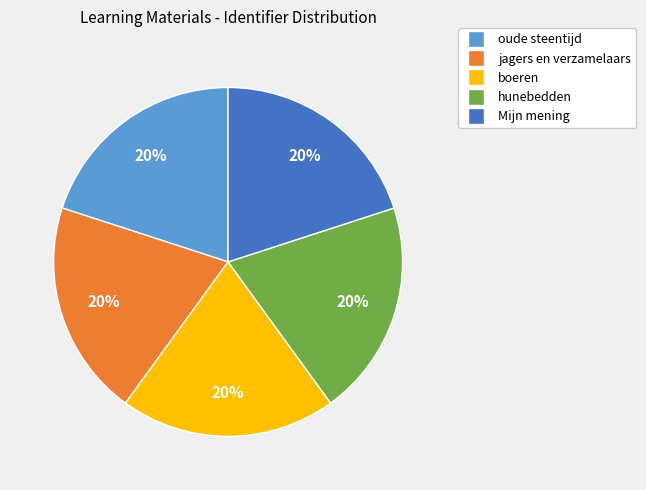

True or false: oude steentijd accounts for 34% of the total.

False